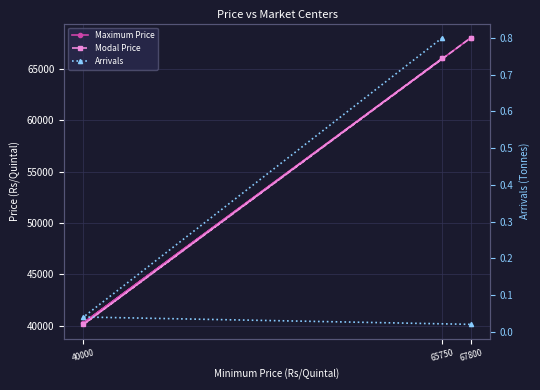

At 67800, list the series in order from largest to smallest.

Maximum Price, Modal Price, Arrivals